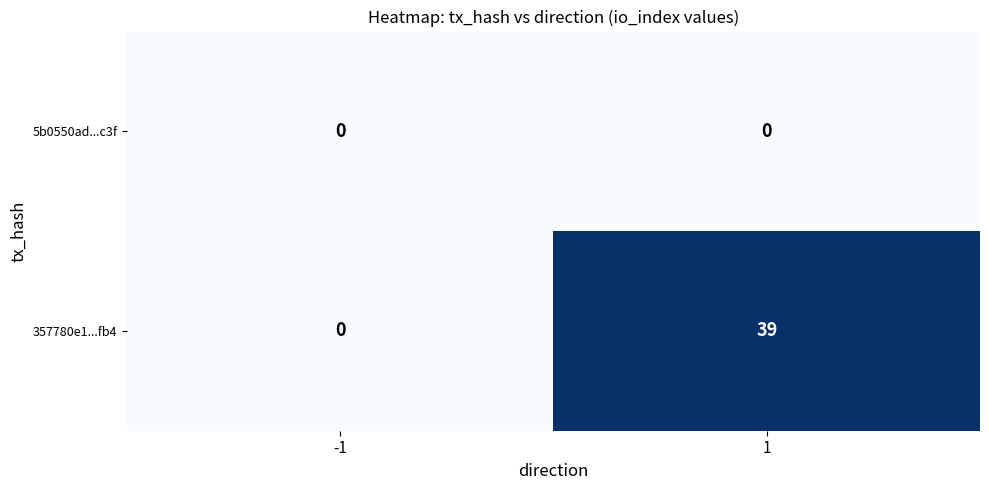

What is the maximum value shown in the chart?

39